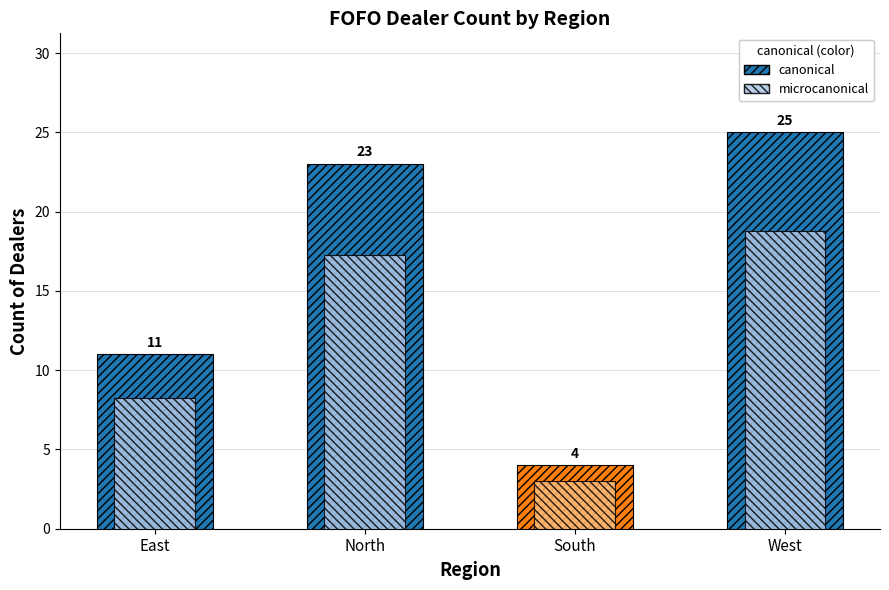

Reading right to left, extract all data points from this chart.

canonical: West=25.0	South=4.0	North=23.0	East=11.0
microcanonical: West=18.8	South=3.0	North=17.2	East=8.2